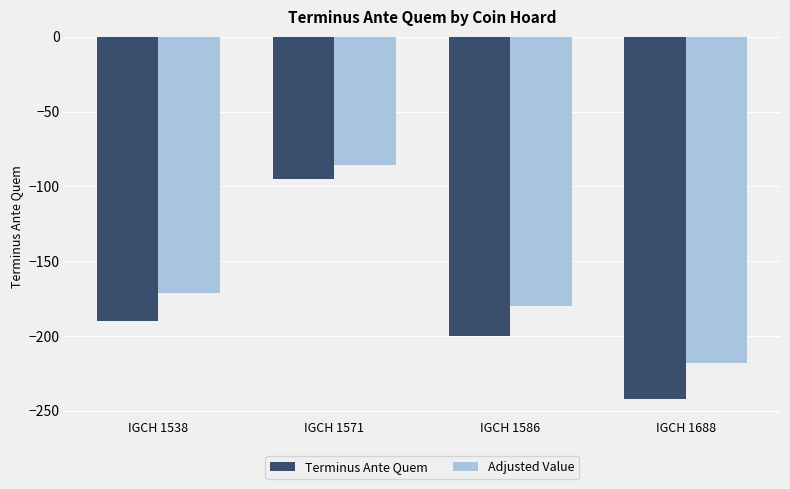

The value of Adjusted Value at IGCH 1688 is -217.8. True or false?

True